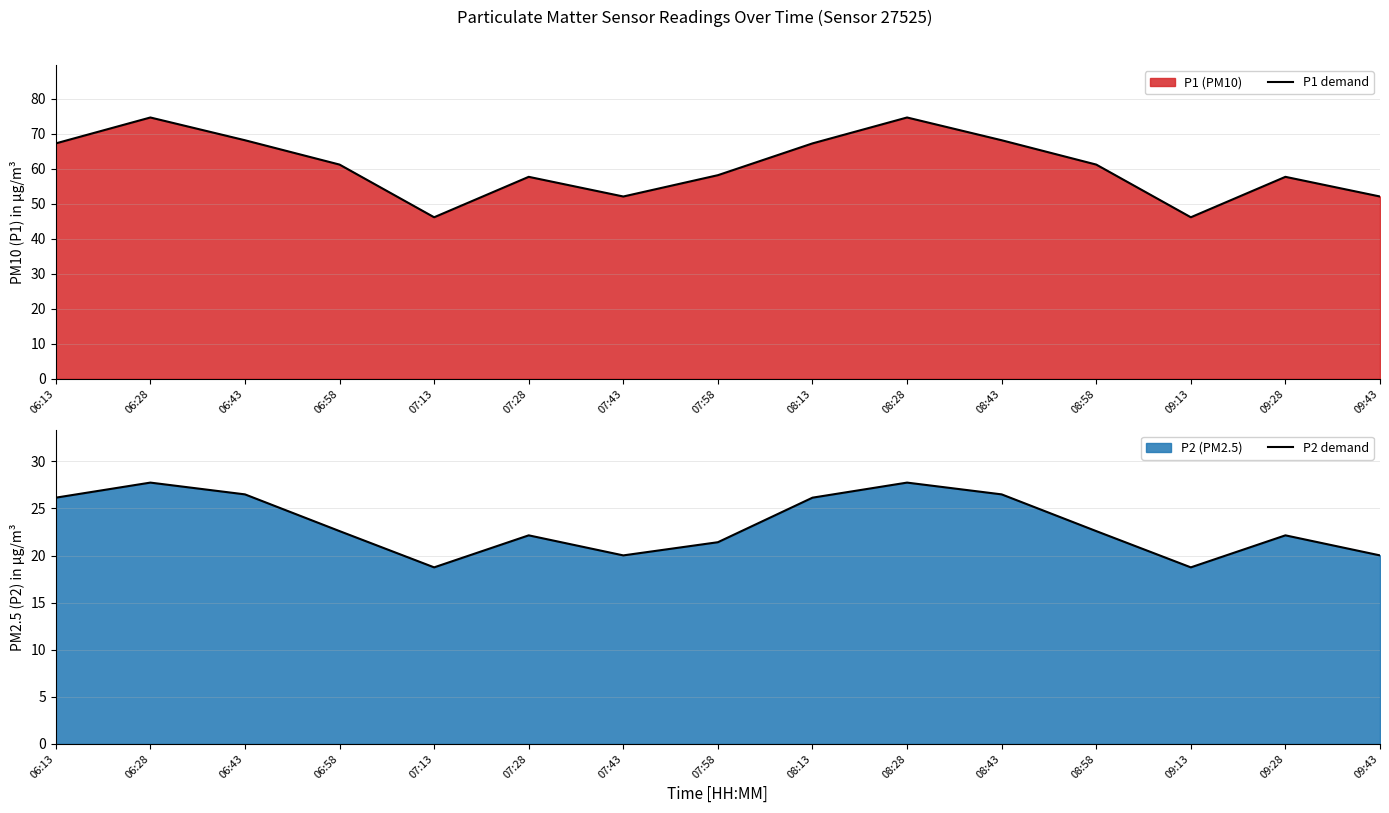

Rank the series by their maximum value, from lowest to highest.

P2 demand, P1 demand